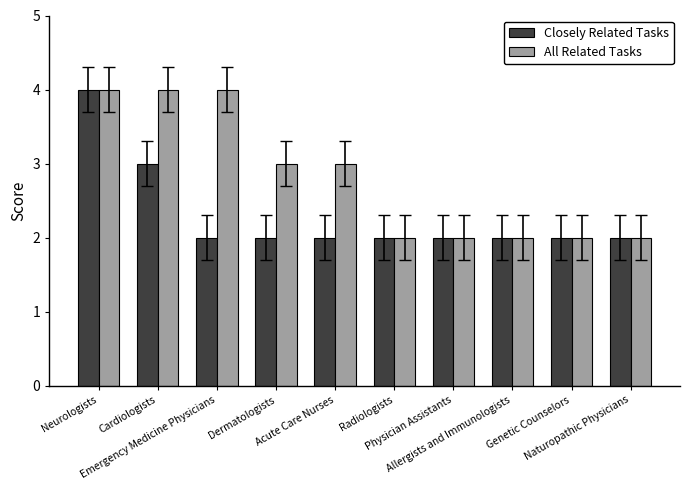

What is the value of the All Related Tasks bar at the 3rd from the left?

4